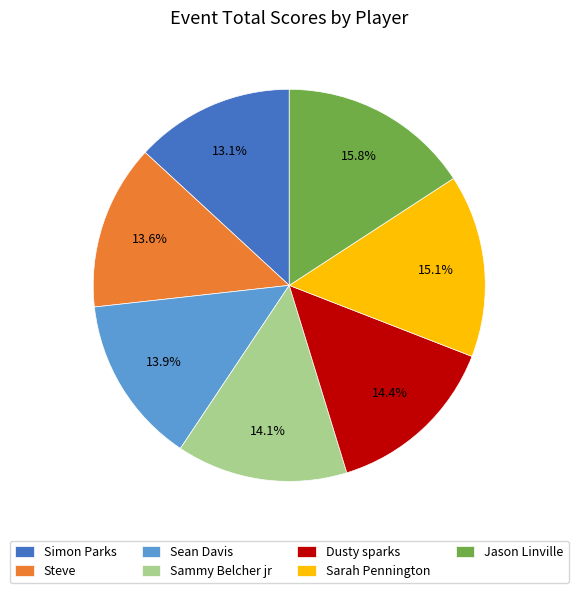

Between Steve and Dusty sparks, which is larger?

Dusty sparks